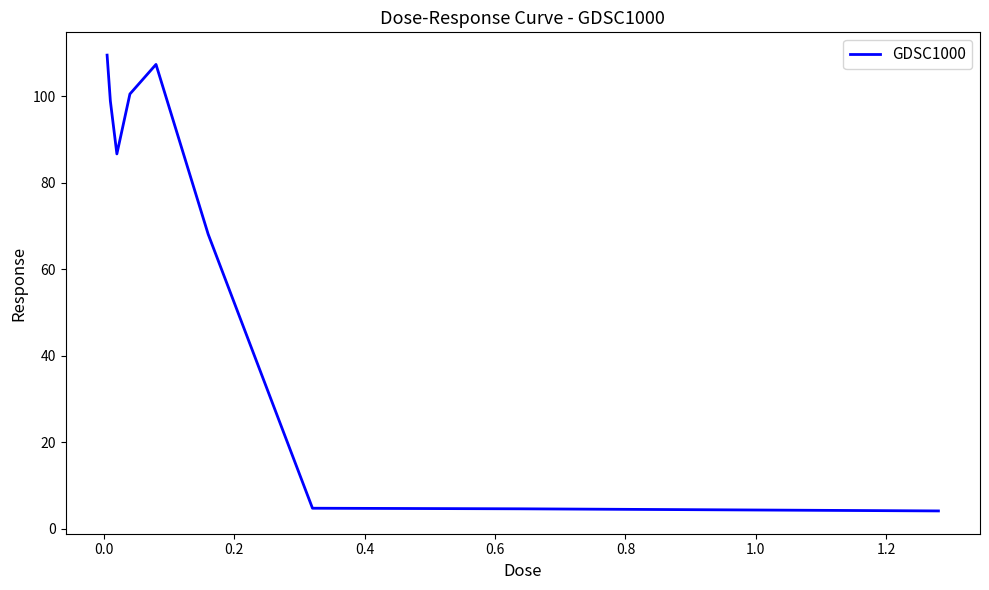

What is the difference between the maximum and minimum values?

105.5